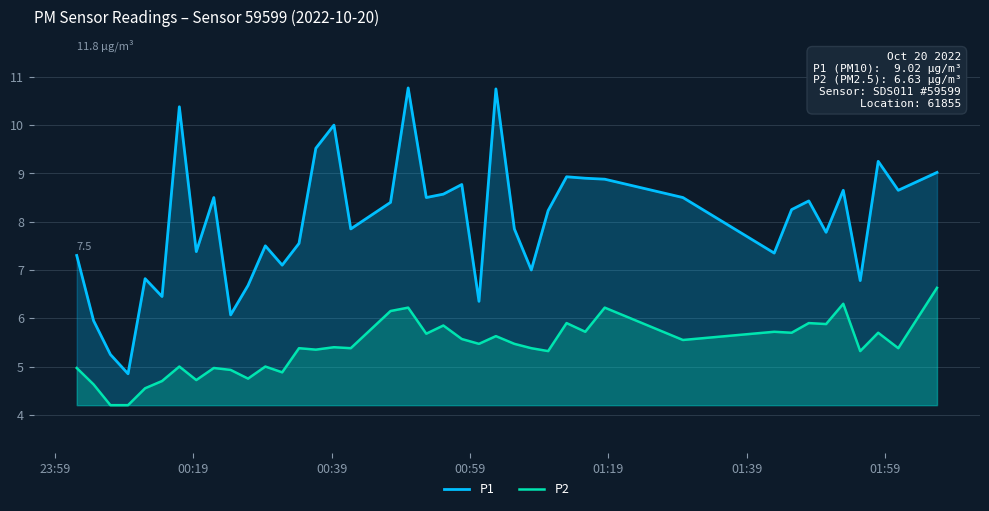

Rank the series by their average value, from highest to lowest.

P1, P2